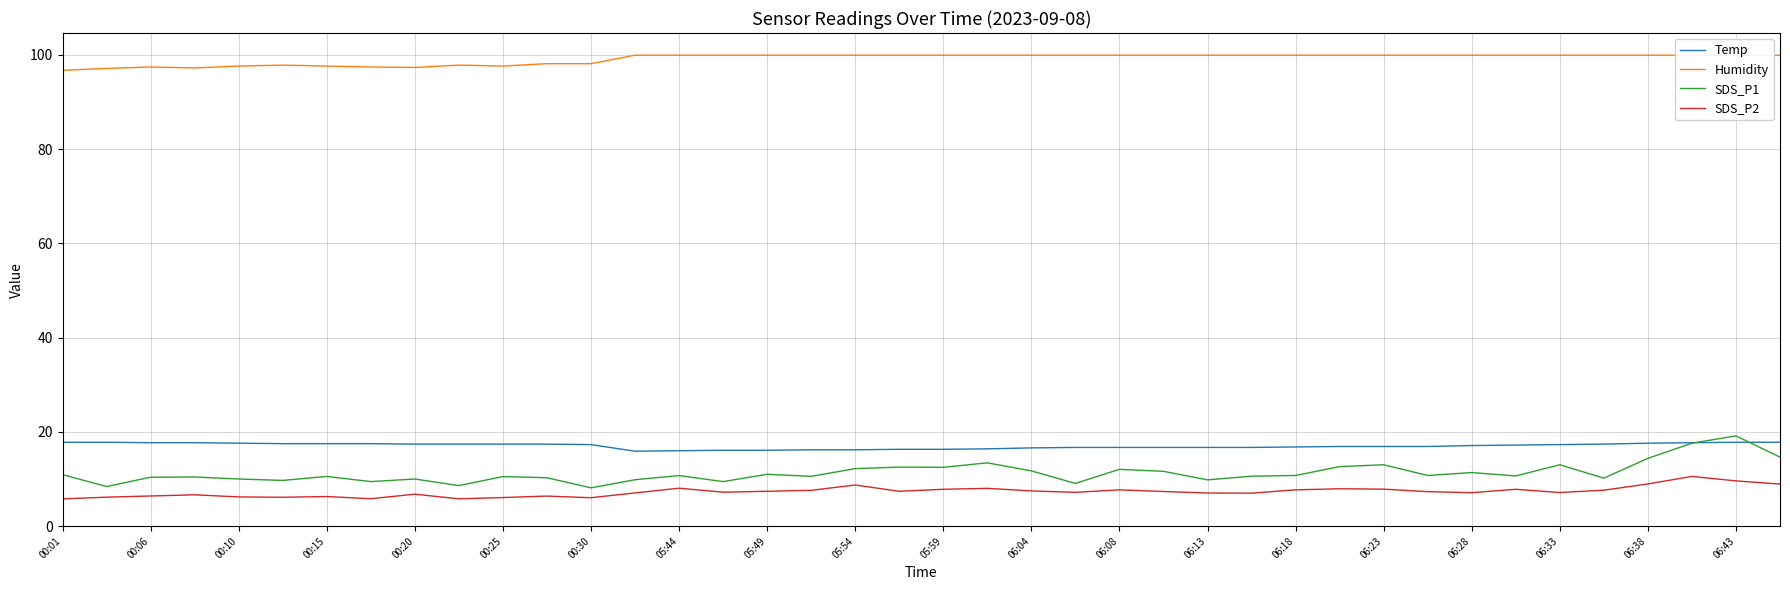

True or false: SDS_P1 has more than 2 interior local peaks.

True